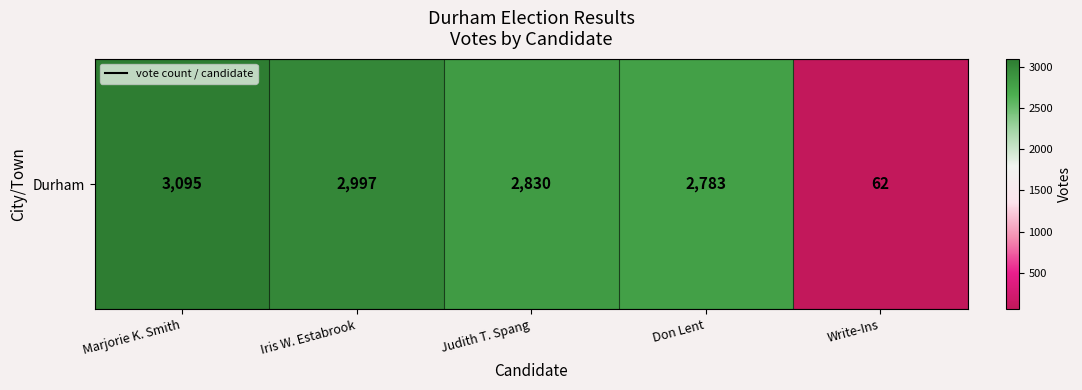

The chart shows a value of 2783 at Don Lent. True or false?

True